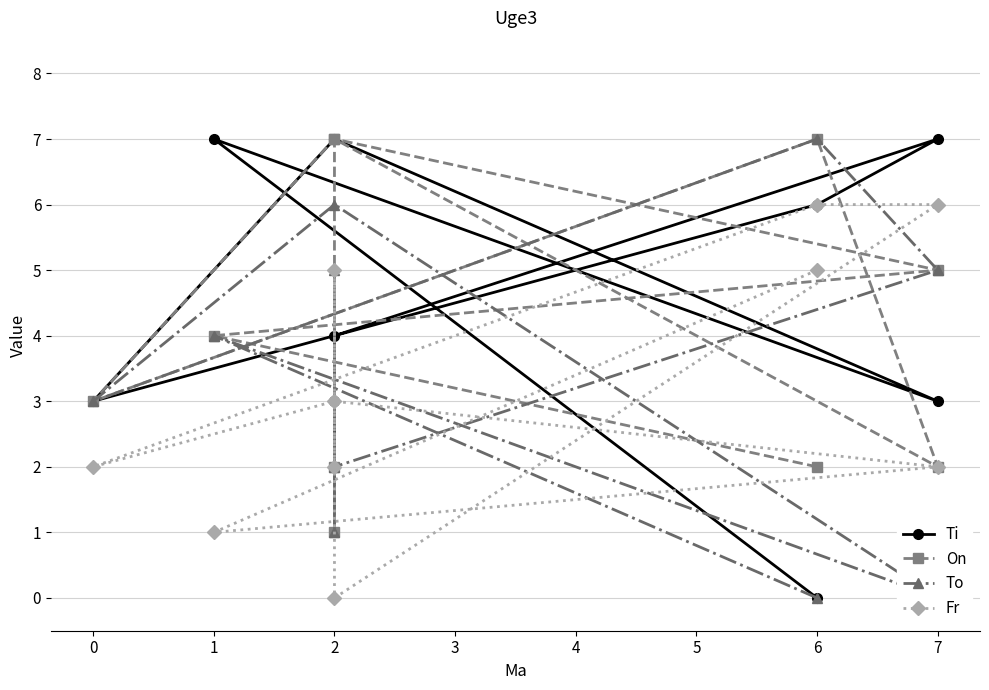

The To series shows 2 at 1. True or false?

False